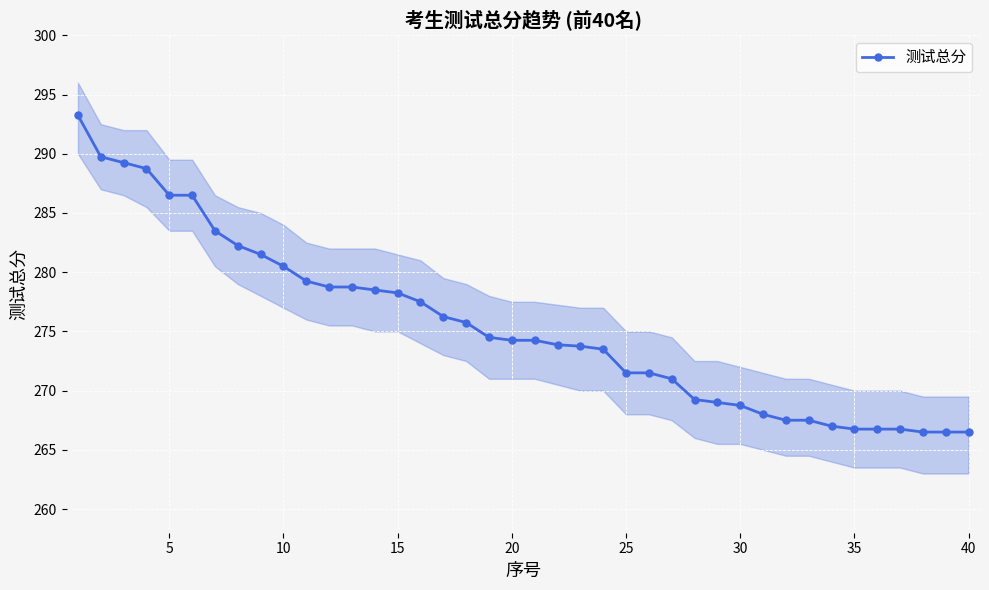

Reading left to right, extract all data points from this chart.

293.2	289.8	289.2	288.8	286.5	286.5	283.5	282.2	281.5	280.5	279.2	278.8	278.8	278.5	278.2	277.5	276.2	275.8	274.5	274.2	274.2	273.9	273.8	273.5	271.5	271.5	271.0	269.2	269.0	268.8	268.0	267.5	267.5	267.0	266.8	266.8	266.8	266.5	266.5	266.5